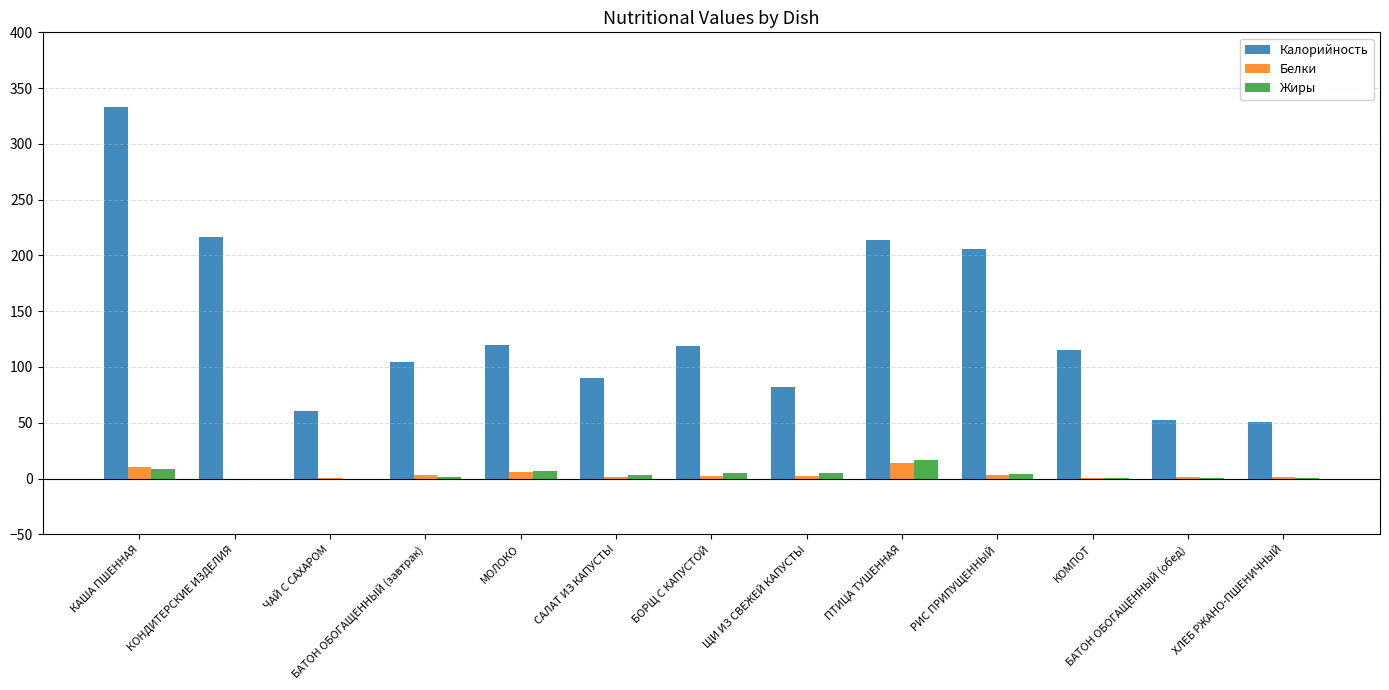

What is the highest value of the Жиры series?

16.2